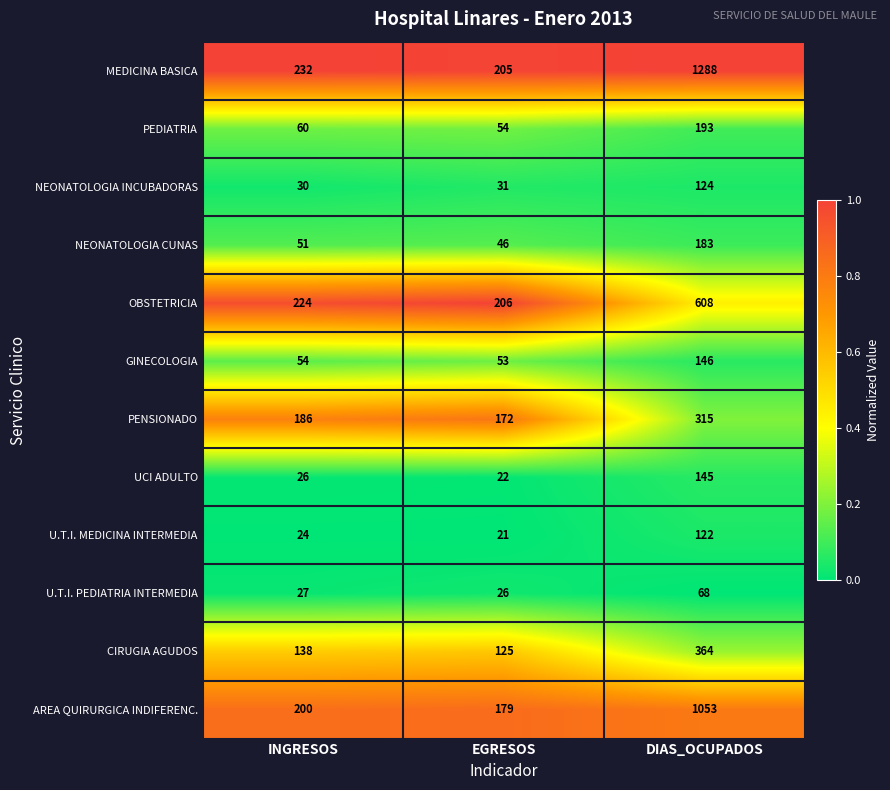

What value does the CIRUGIA AGUDOS series have at DIAS_OCUPADOS, to the nearest 50?

350